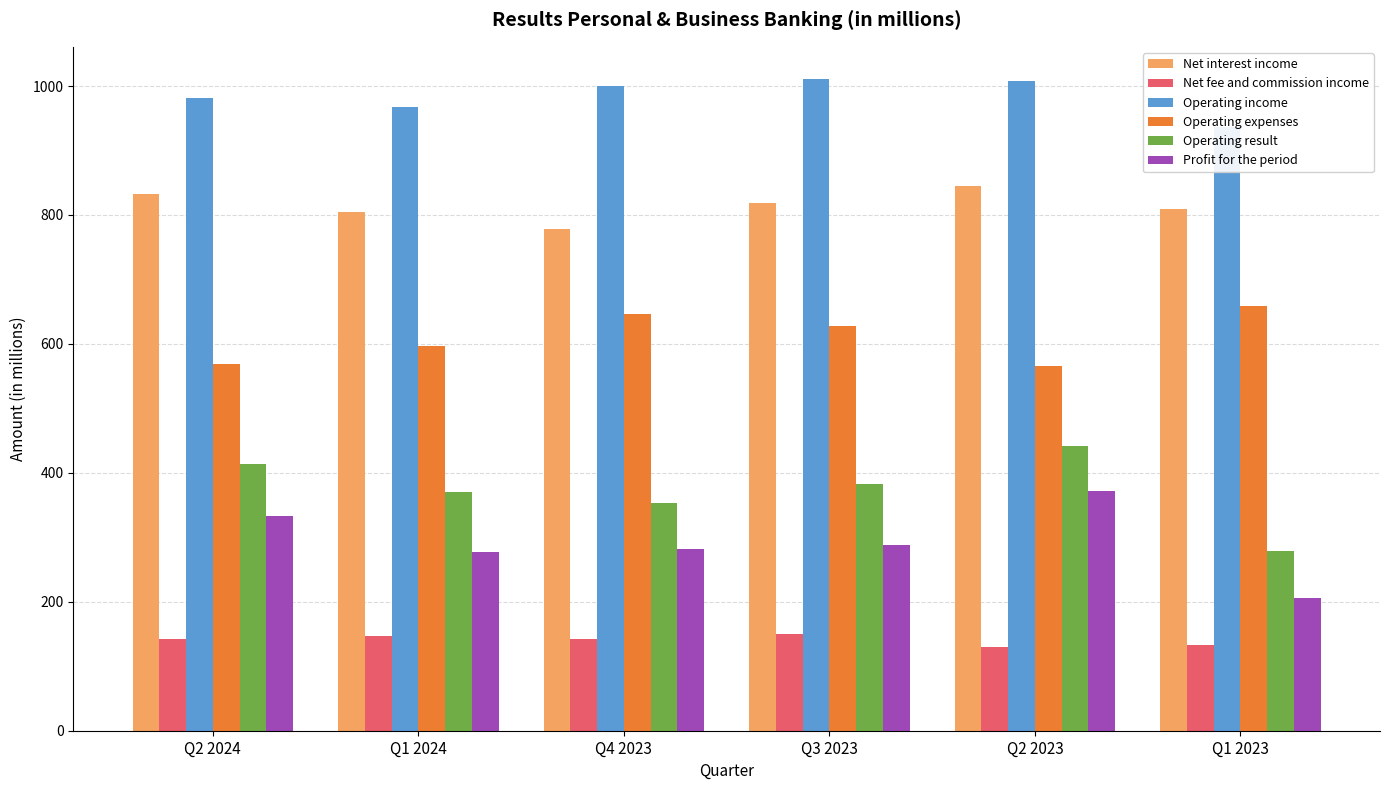

Between Q2 2024 and Q4 2023, which is larger?

Q2 2024